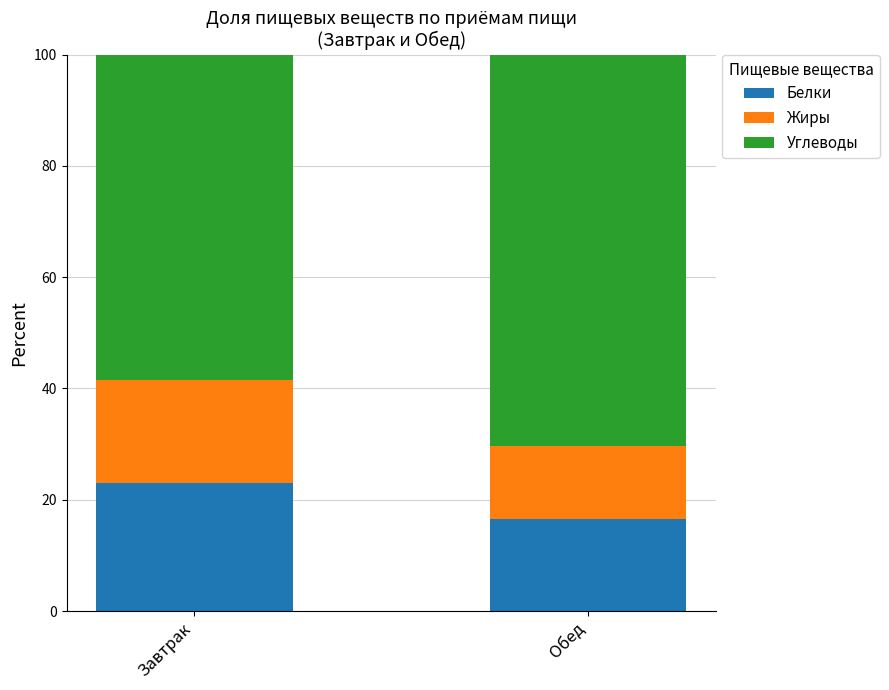

What are all the series names shown in the legend?

Белки, Жиры, Углеводы